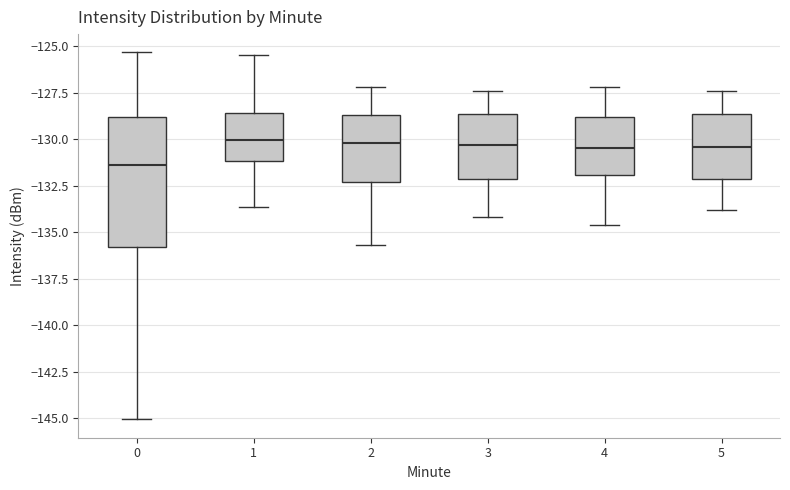

Which box is the tallest, from its lower edge to its upper edge?

0